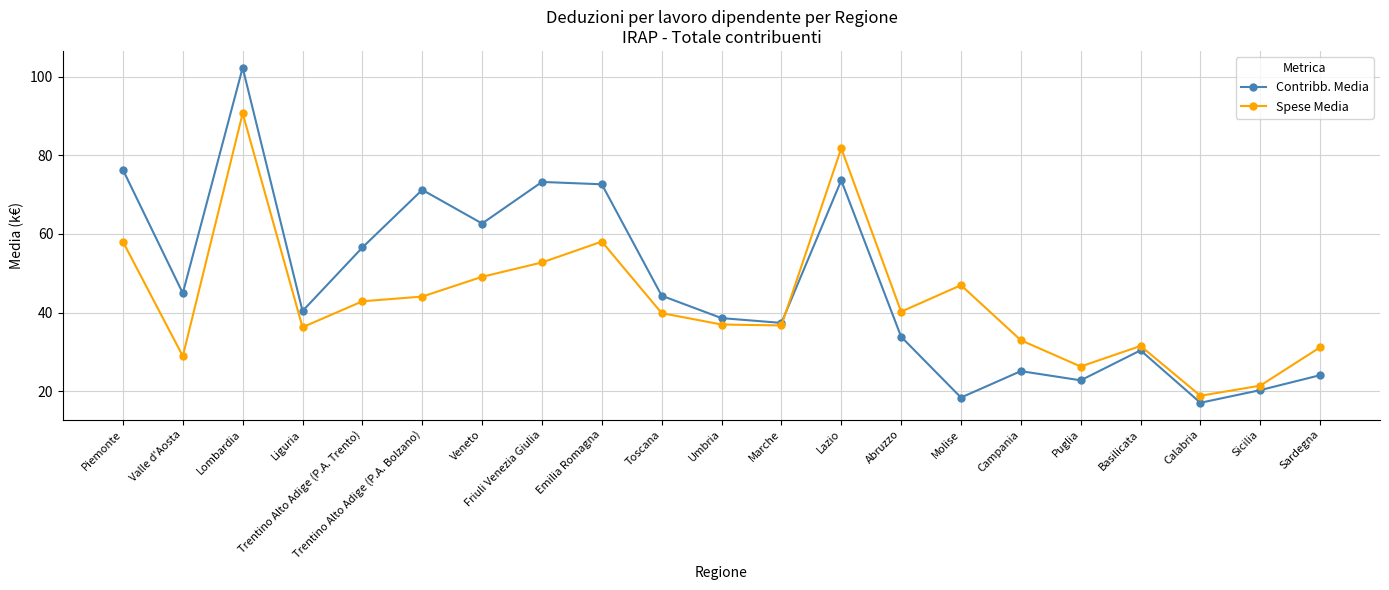

The Contribb. Media series shows 42.9 at Campania. True or false?

False